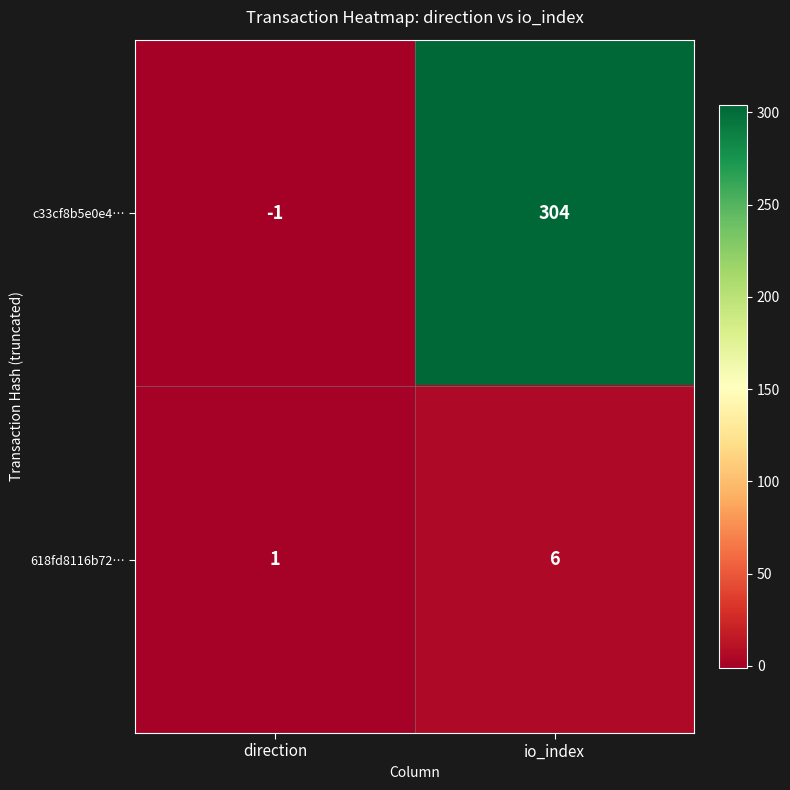

What is the total value across all series at io_index?

310